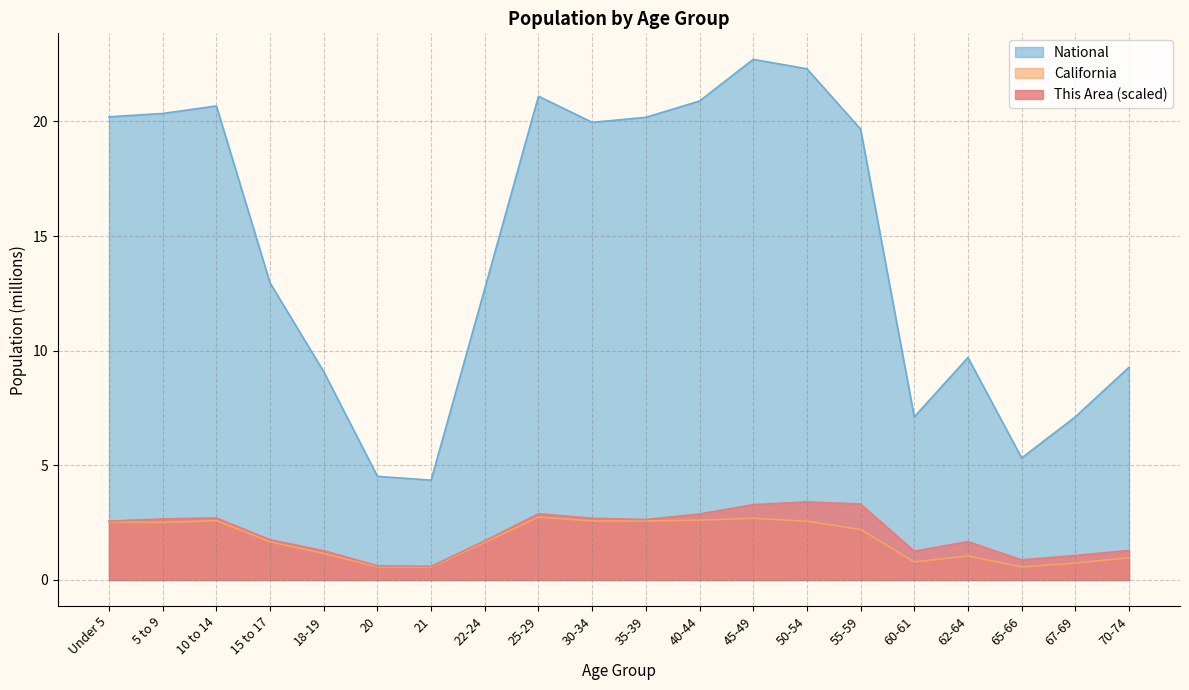

What is the approximate value of National at 20?

4.5